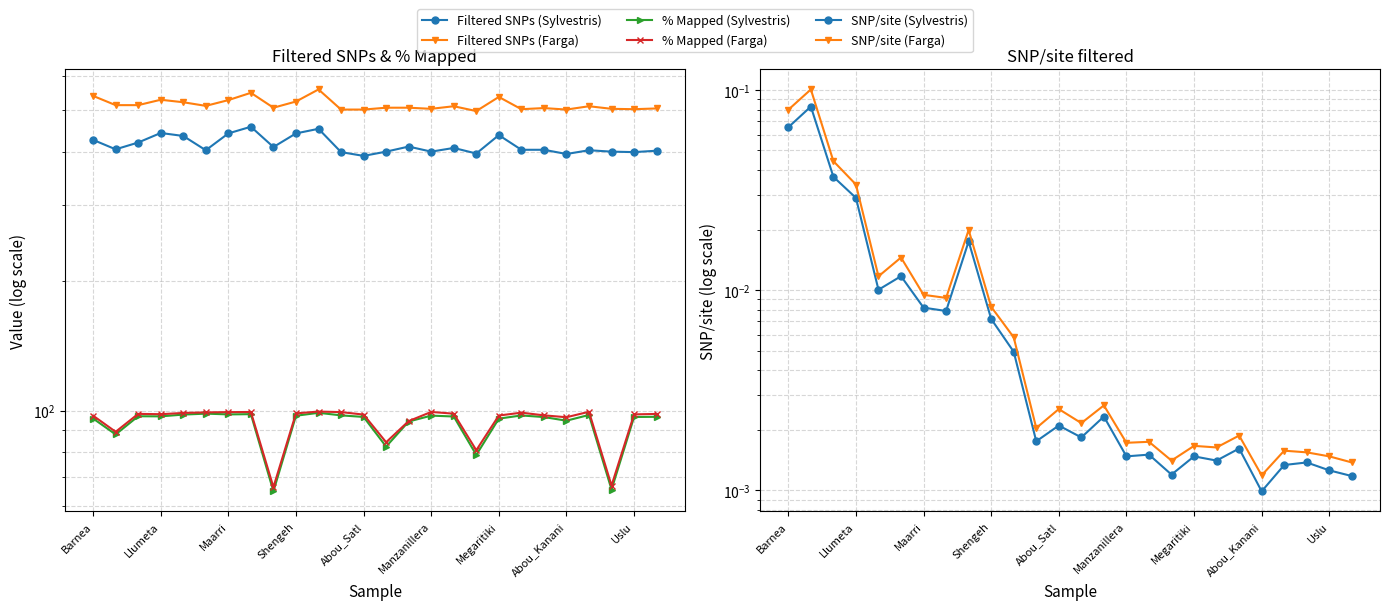

Is it true that % Mapped (Sylvestris) equals 65.6 at 23?

True